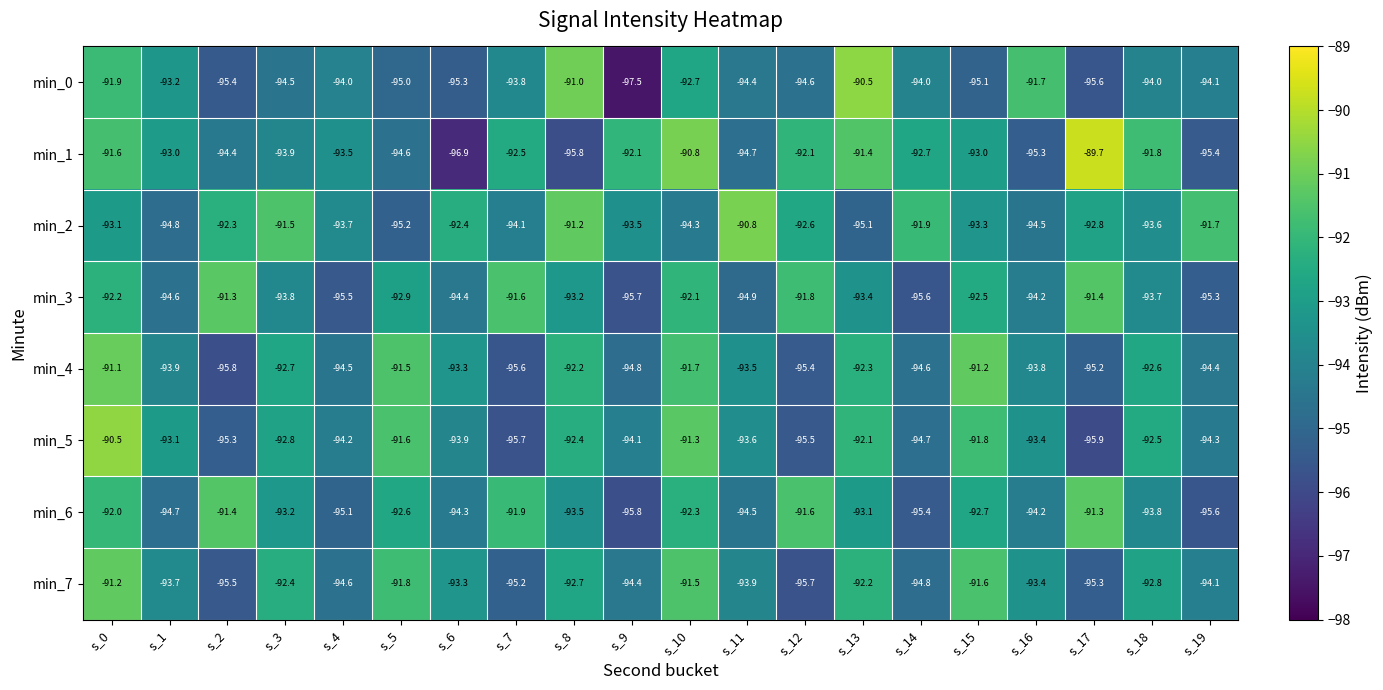

What is the difference between the second highest and second lowest values in the min_6 series?

4.2